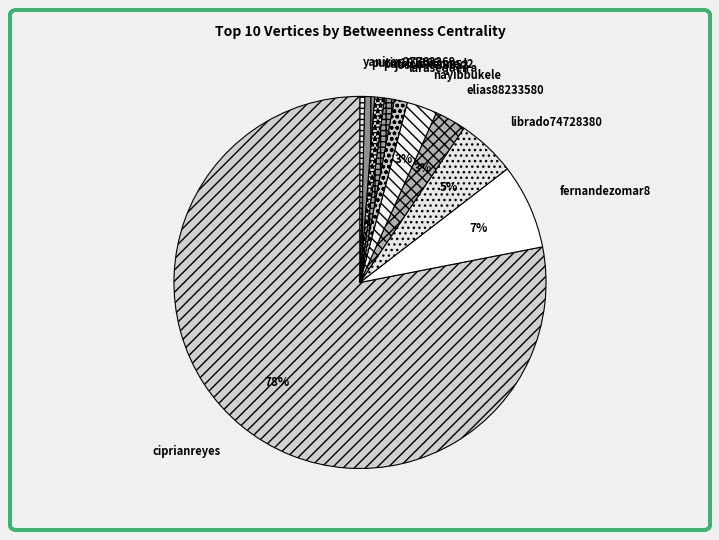

The librado74728380 slice represents 1% of the pie. True or false?

False